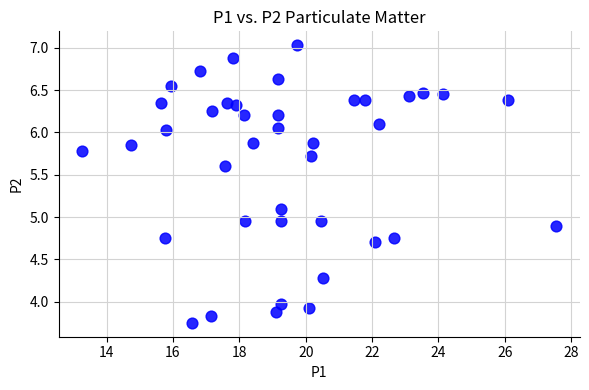

What is the range of Y values (max minus min)?

3.3